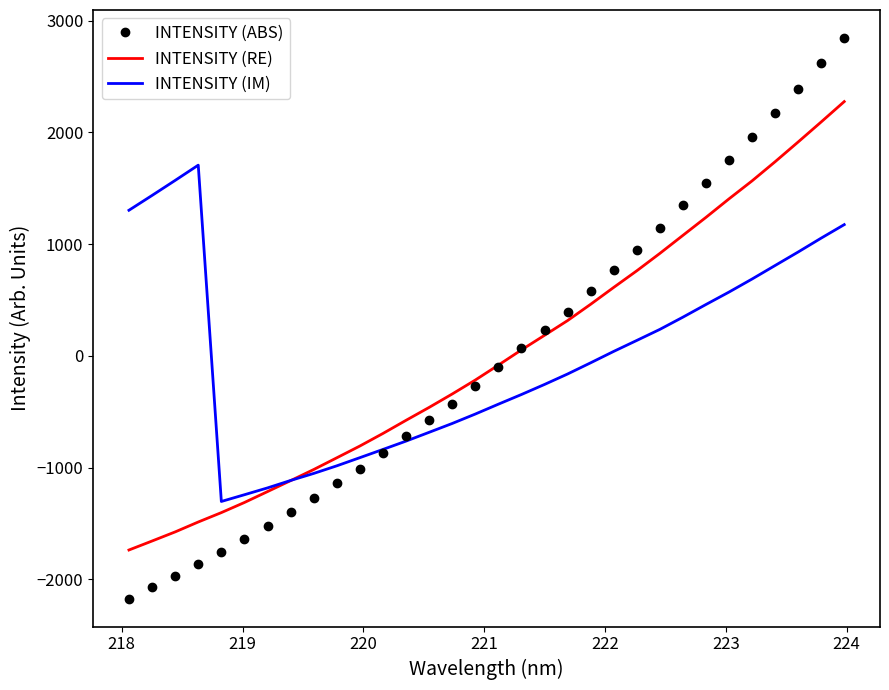

What is the maximum value shown in the chart?

2843.8